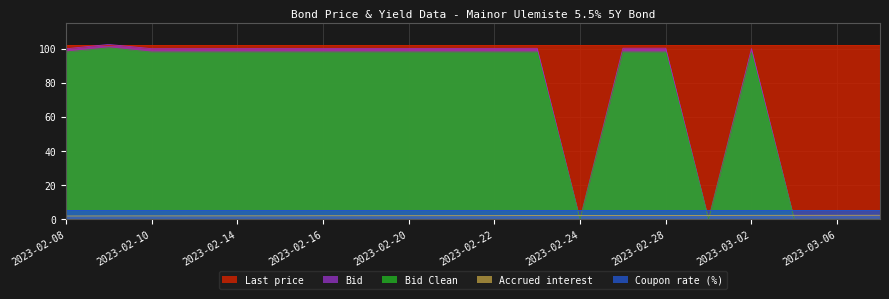

What is the label of the 10th point from the right?

2023-02-22